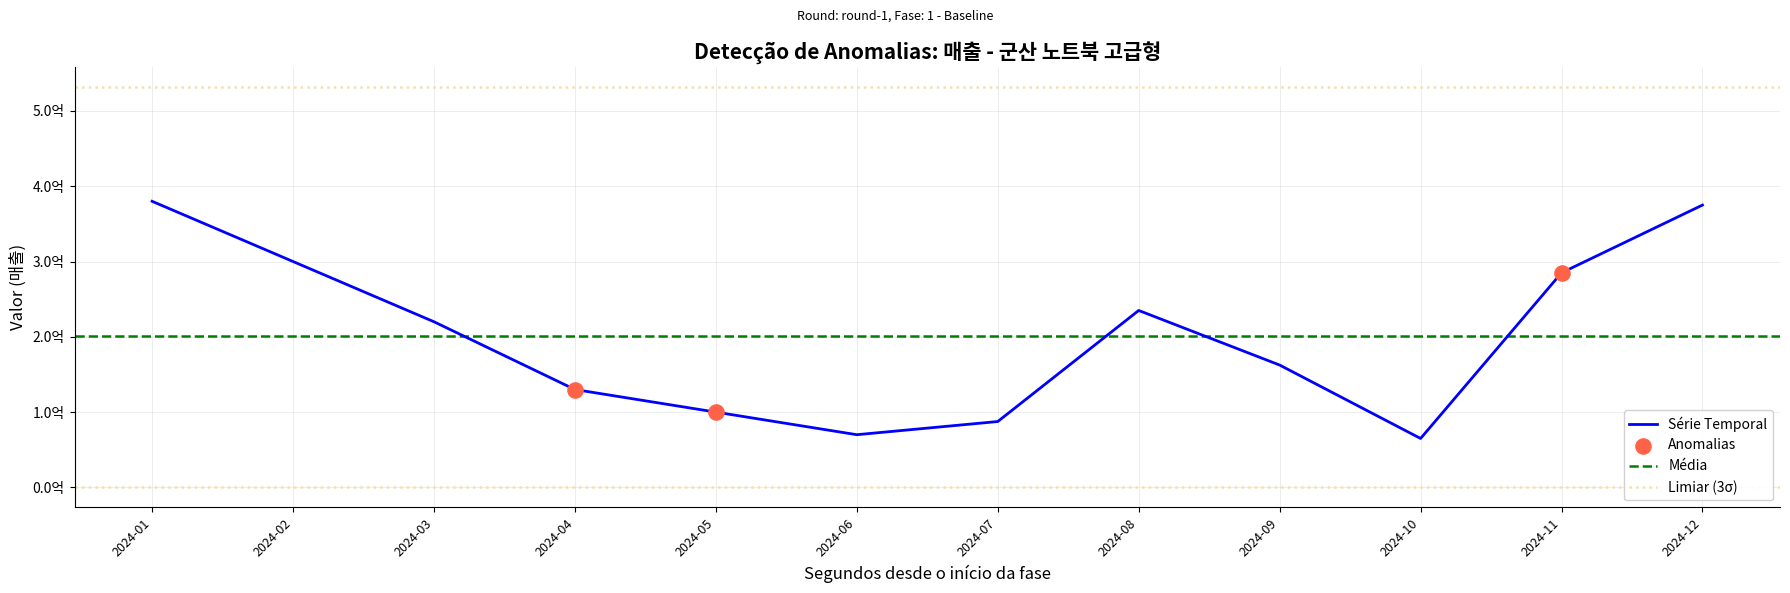

What is the change in value from 2024-09 to 2024-11?

+122500000